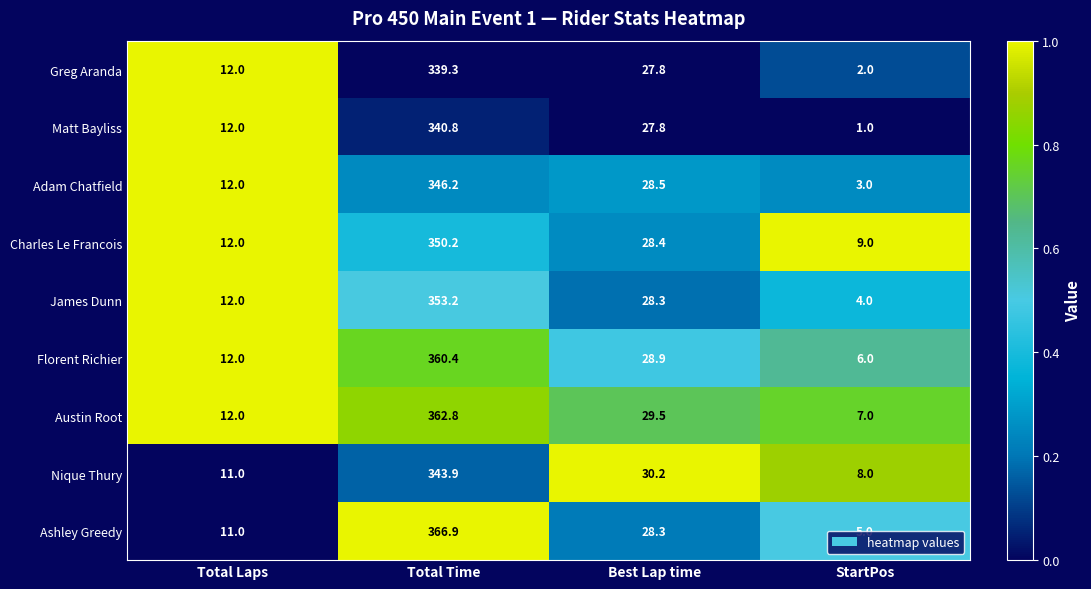

How many data points does each series have?

4